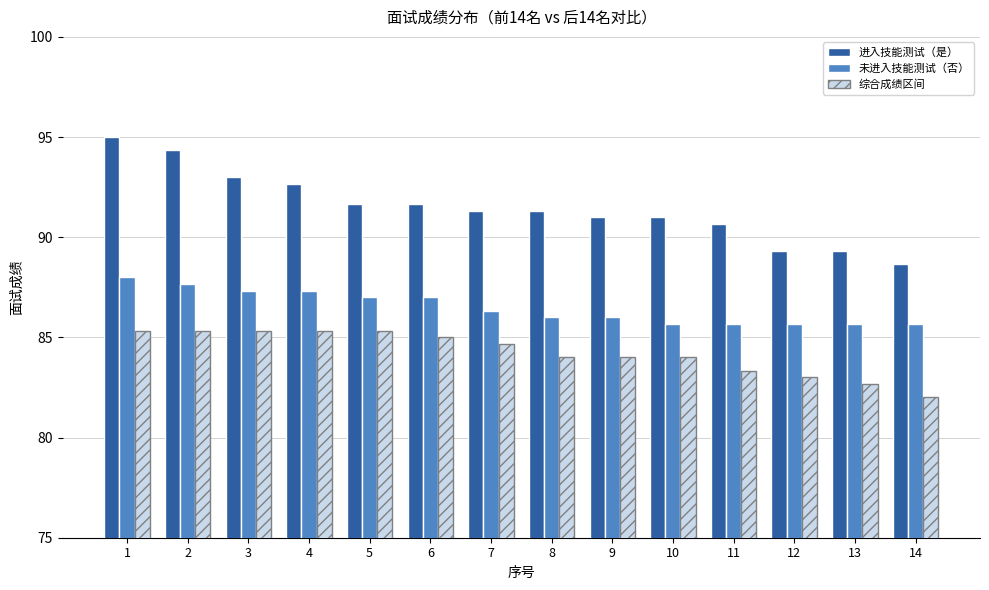

Which series changed the most between 2 and 6?

进入技能测试（是）